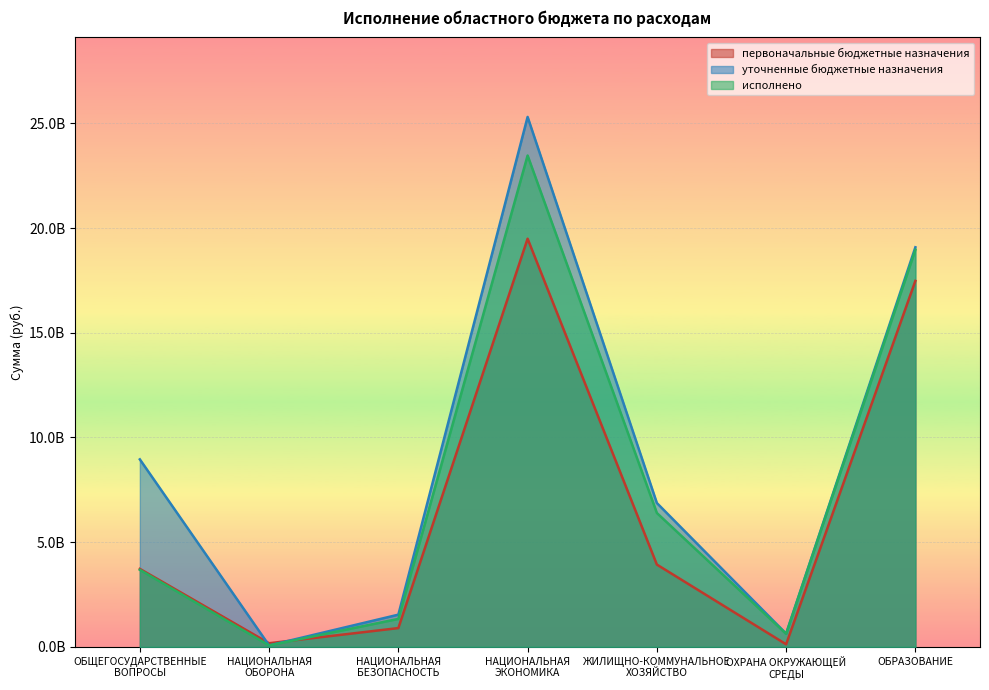

Is it true that первоначальные бюджетные назначения equals 19489684311.6 at НАЦИОНАЛЬНАЯ
ЭКОНОМИКА?

True